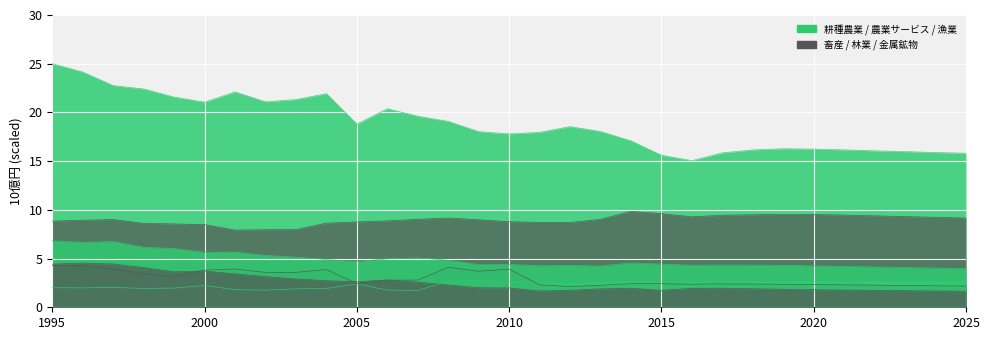

What is the difference between the maximum and second lowest values in the 農業サービス series?

1.0